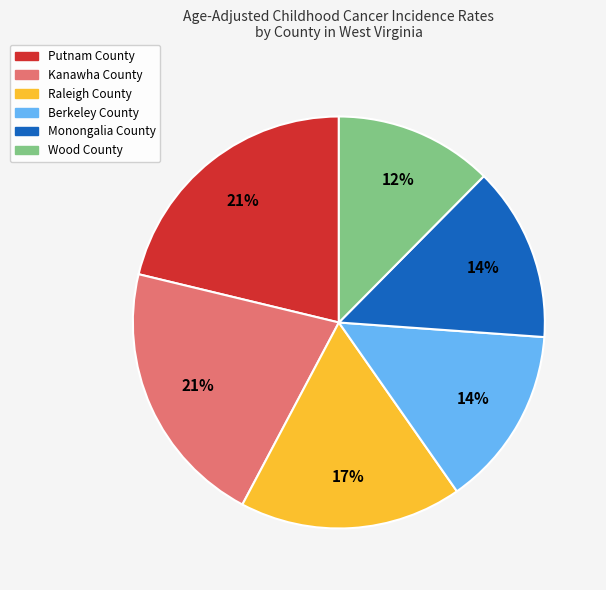

How many slices are in this pie chart?

6